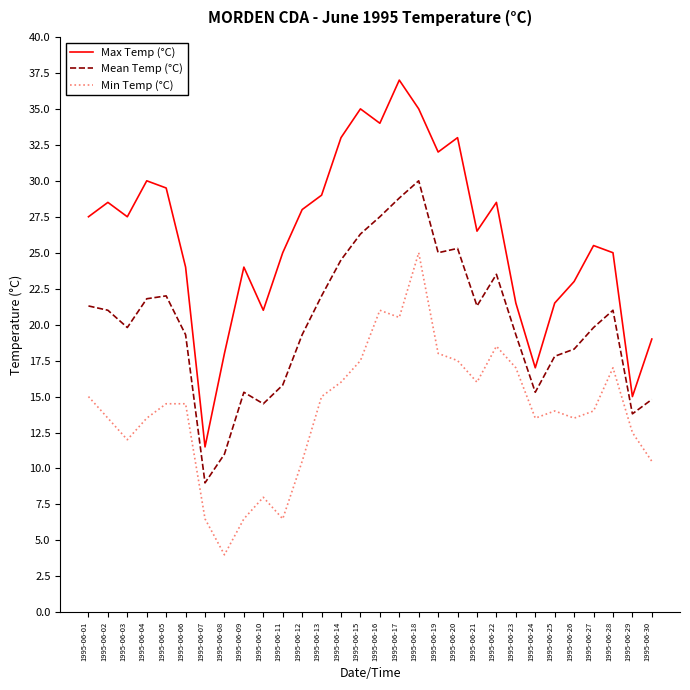

Which series has the largest total across all categories?

Max Temp (°C)